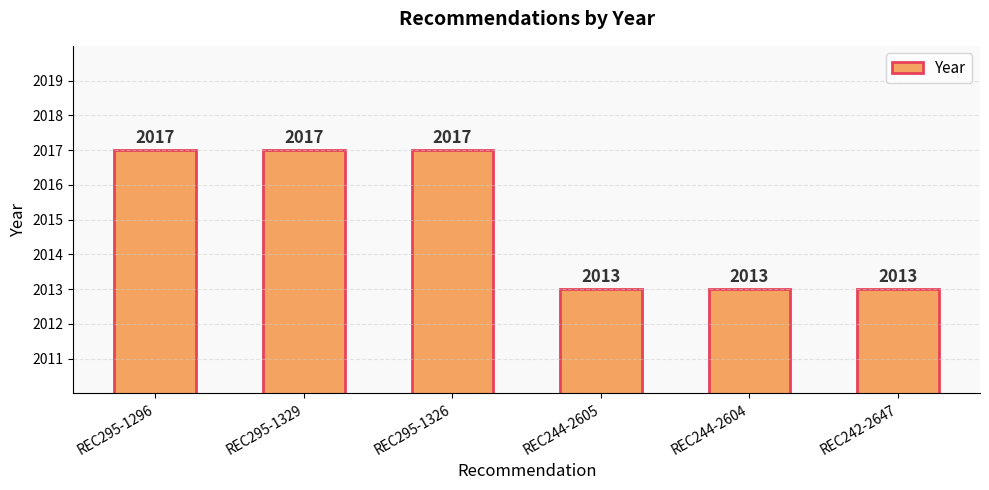

What is the label of the 3rd bar from the right?

REC244-2605